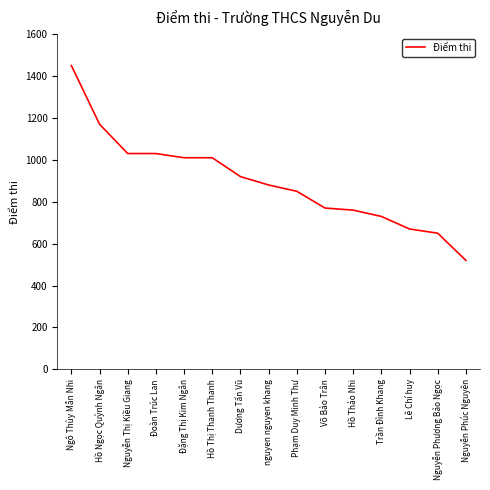

True or false: the data shows 1010 at Hồ Thị Thanh Thanh.

True